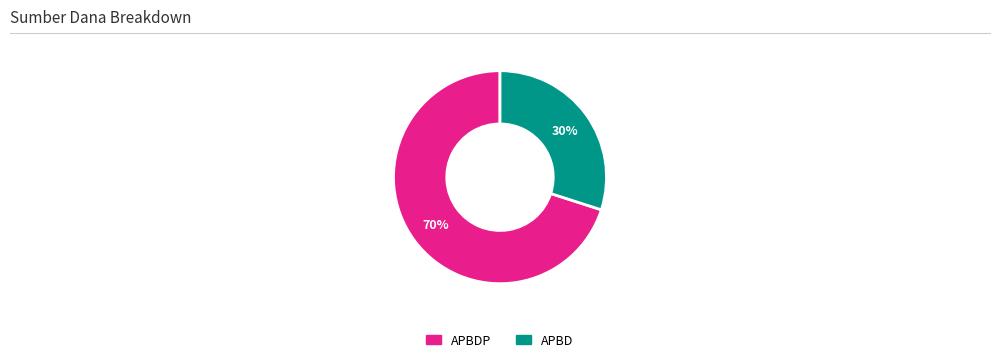

Count the number of slices in the pie.

2